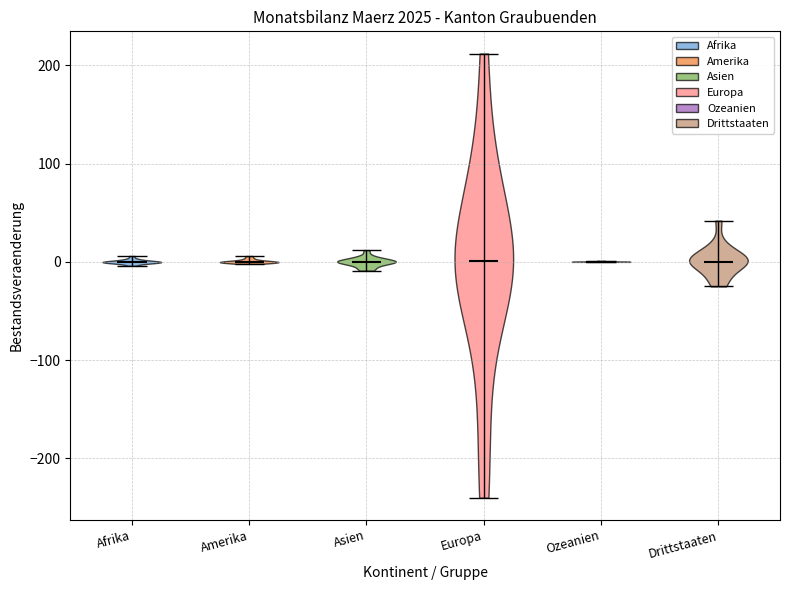

Reading left to right, read every violin against the y-axis: where its median line is, and the lowest and highest points it reaches. The values are not printed on the chart, so give them approximately, as read against the axis.

Afrika: median line 0, lowest point 0, highest point 10
Amerika: median line 0, lowest point 0, highest point 10
Asien: median line 0, lowest point -10, highest point 10
Europa: median line 0, lowest point -240, highest point 210
Ozeanien: median line 0, lowest point 0, highest point 0
Drittstaaten: median line 0, lowest point -20, highest point 40